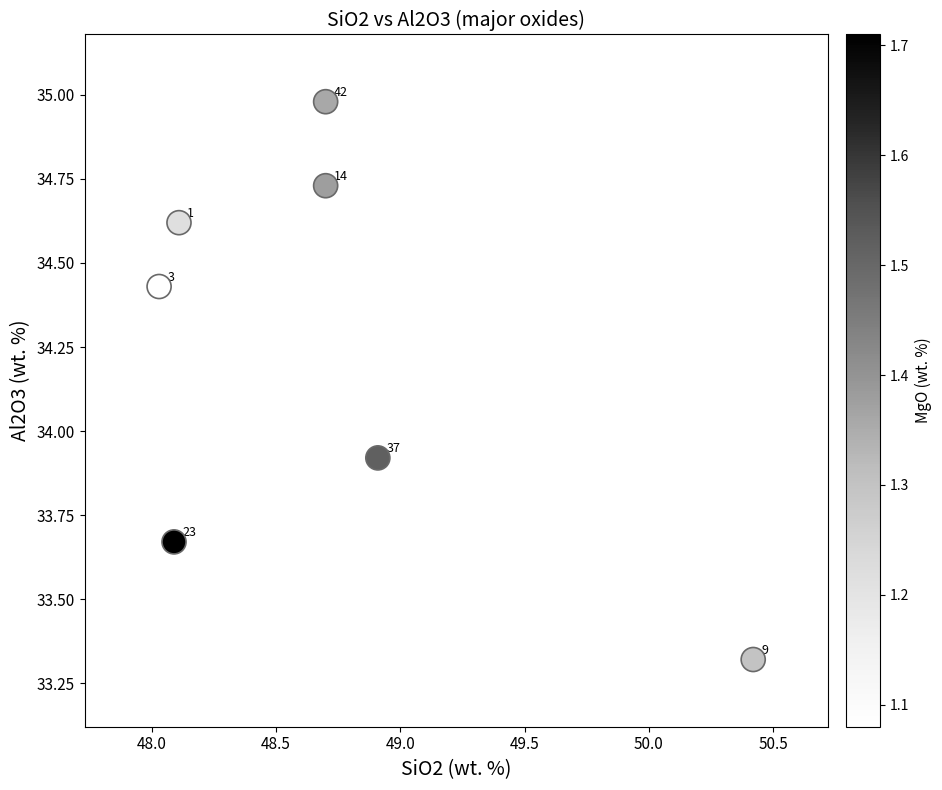

What Y value in the scatter plot is closest to 34?

33.9